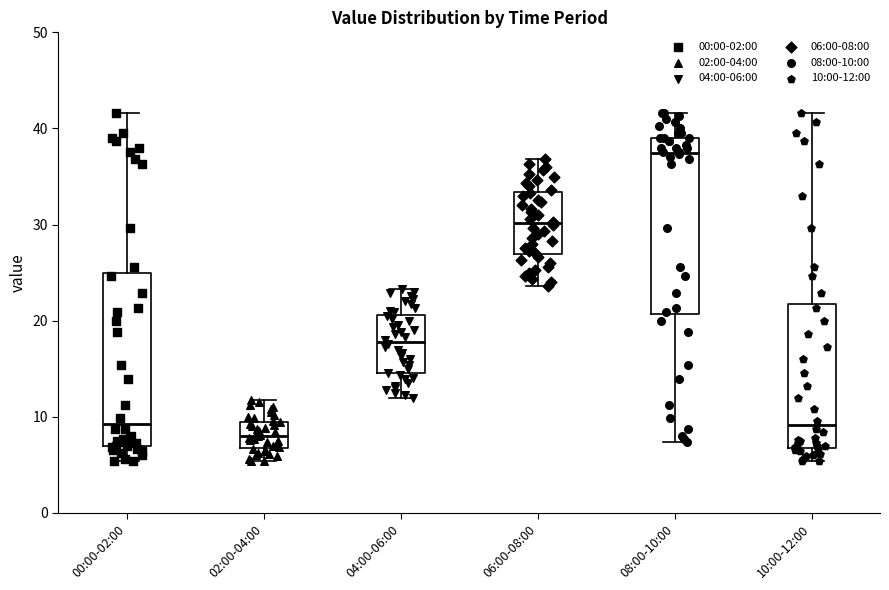

Where does the median line of the box for 10:00-12:00 sit on the y-axis? The values are not printed on the chart, so give them approximately, as read against the axis.

9